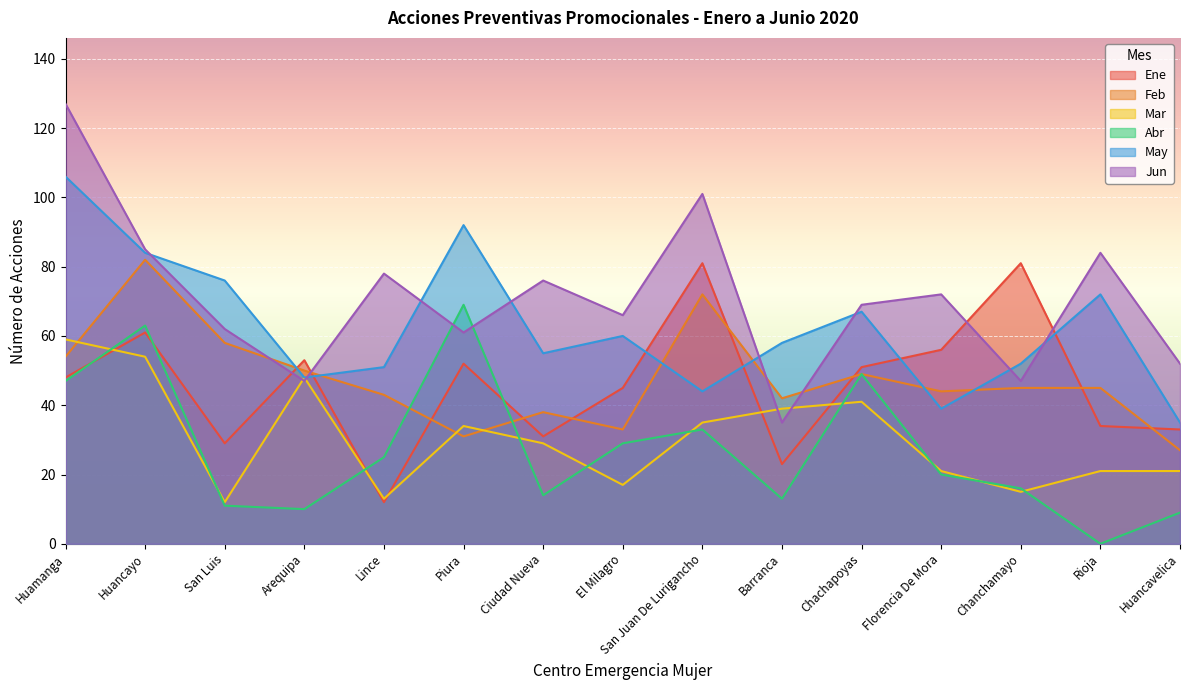

At how many categories does at least one series exceed 20?

15